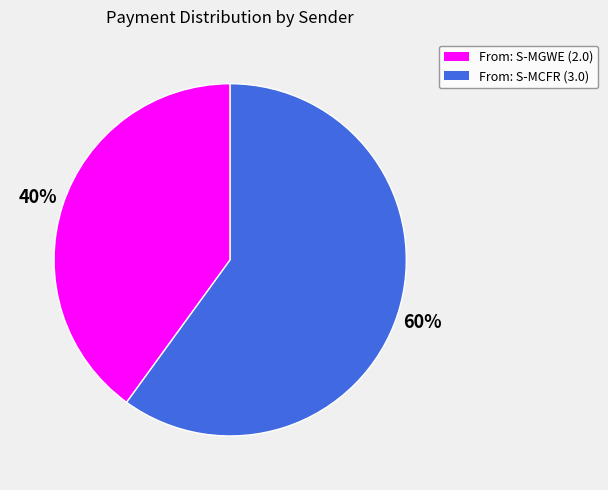

Count the number of slices in the pie.

2